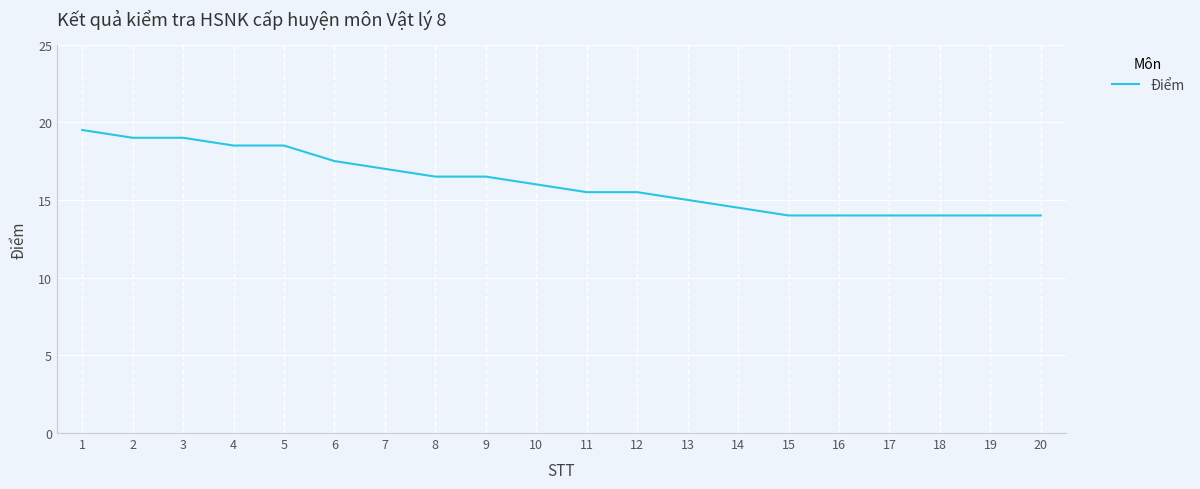

What is the greatest value displayed?

19.5